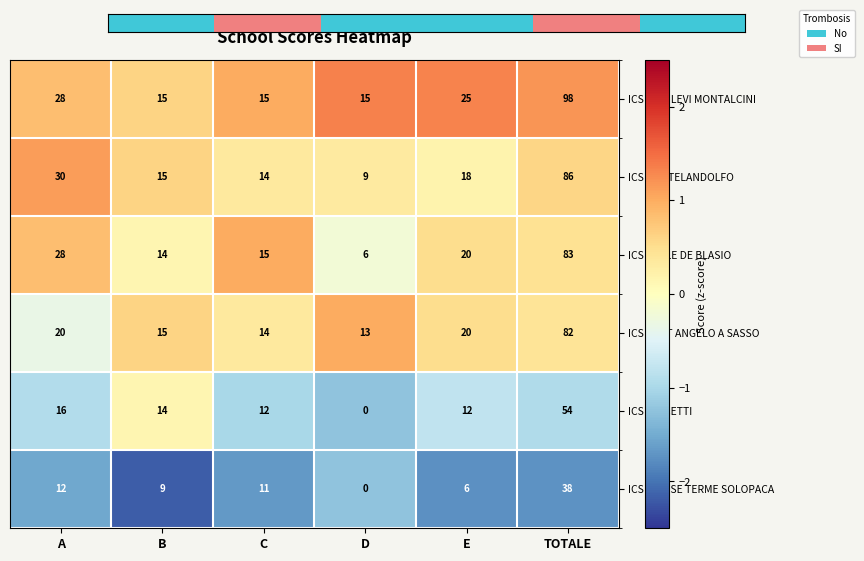

Which series changed the most between D and E?

ICS ABELE DE BLASIO